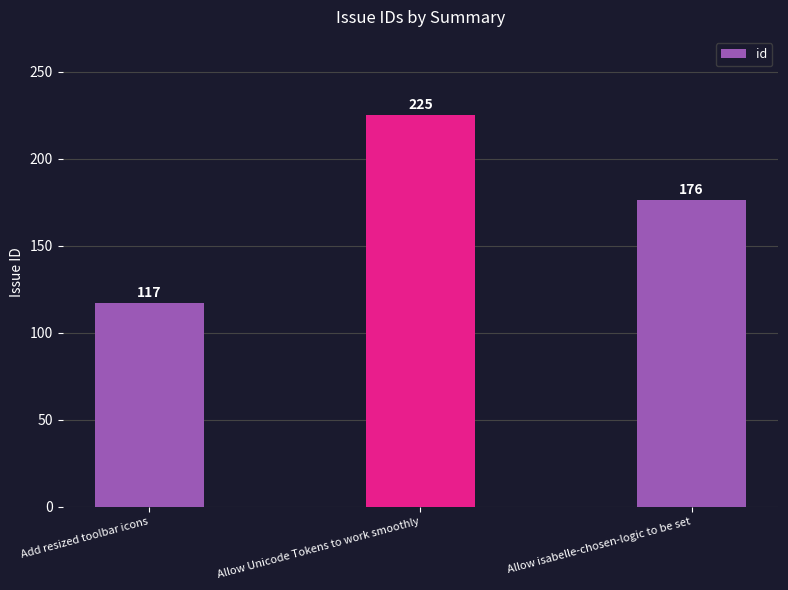

Which label corresponds to the smallest value in the chart?

Add resized toolbar icons